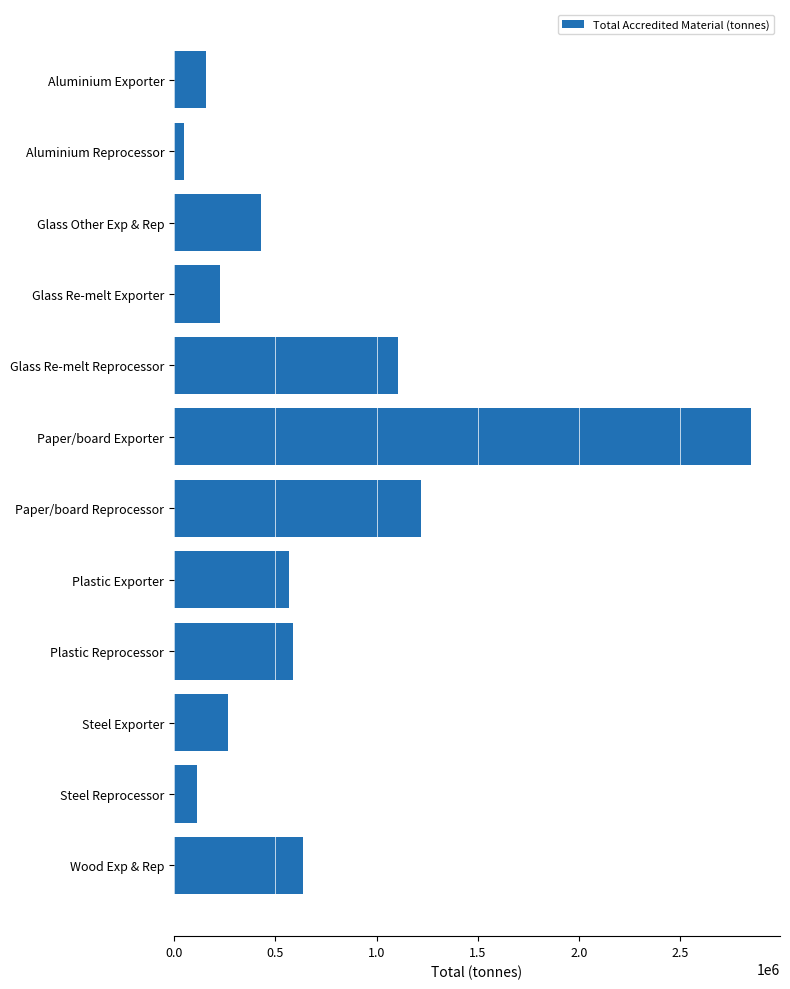

Approximately how many times larger is the value at Glass Re-melt Reprocessor compared to Wood Exp & Rep?

1.7